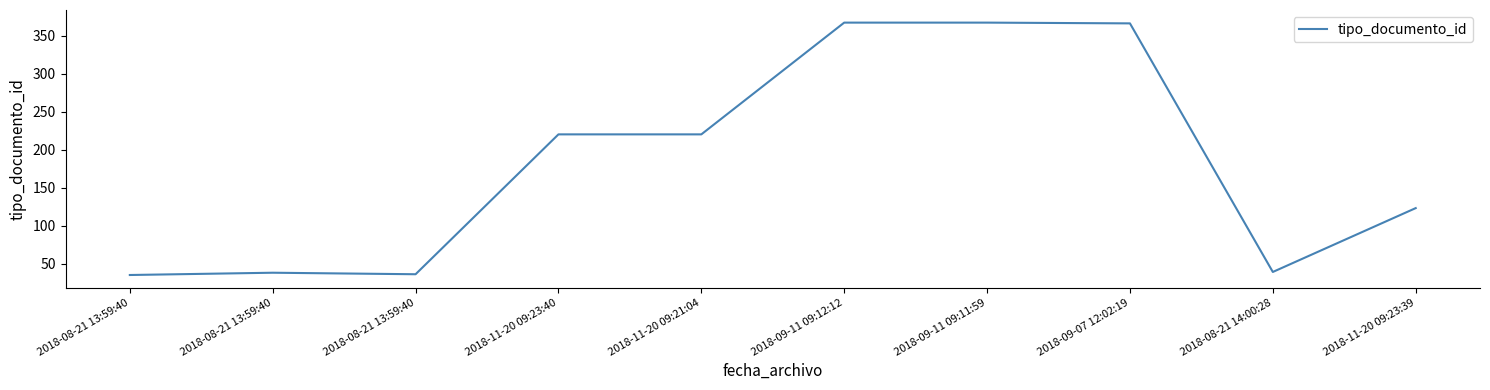

Does the chart display data point markers on the line(s)?

No